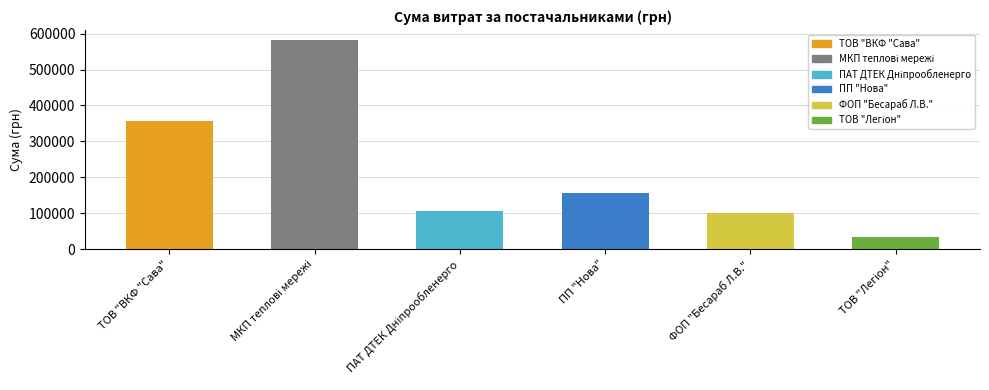

What is the minimum value shown in the chart?

34864.0